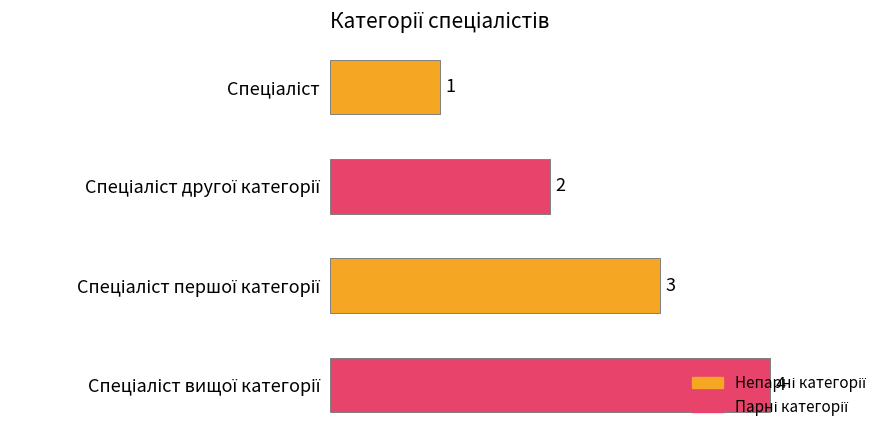

How many data points are less than 3?

2